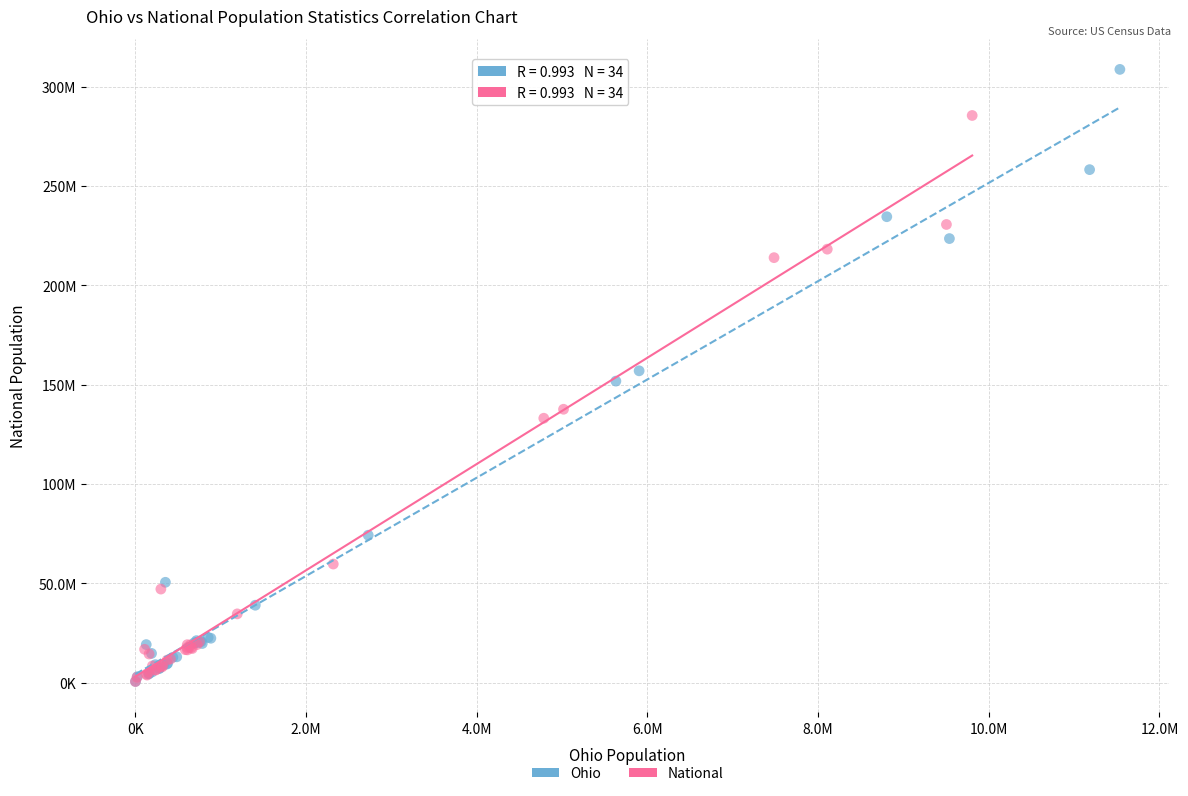

What are all the series names shown in the legend?

Ohio, National